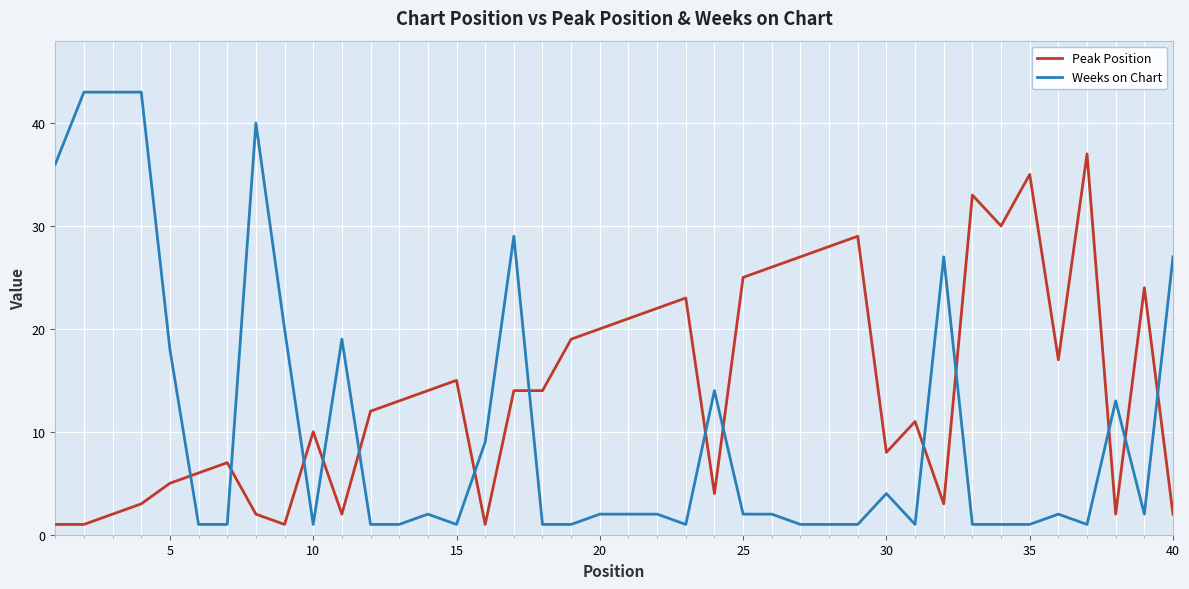

How many lines are shown in the chart?

2